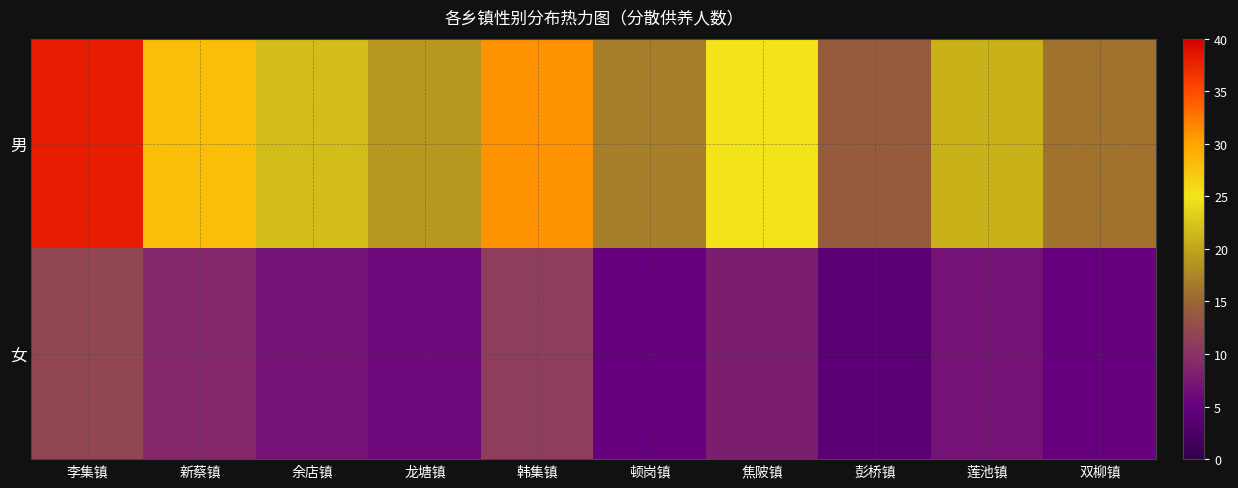

What is the spread (max minus min) of values at 双柳镇?

11